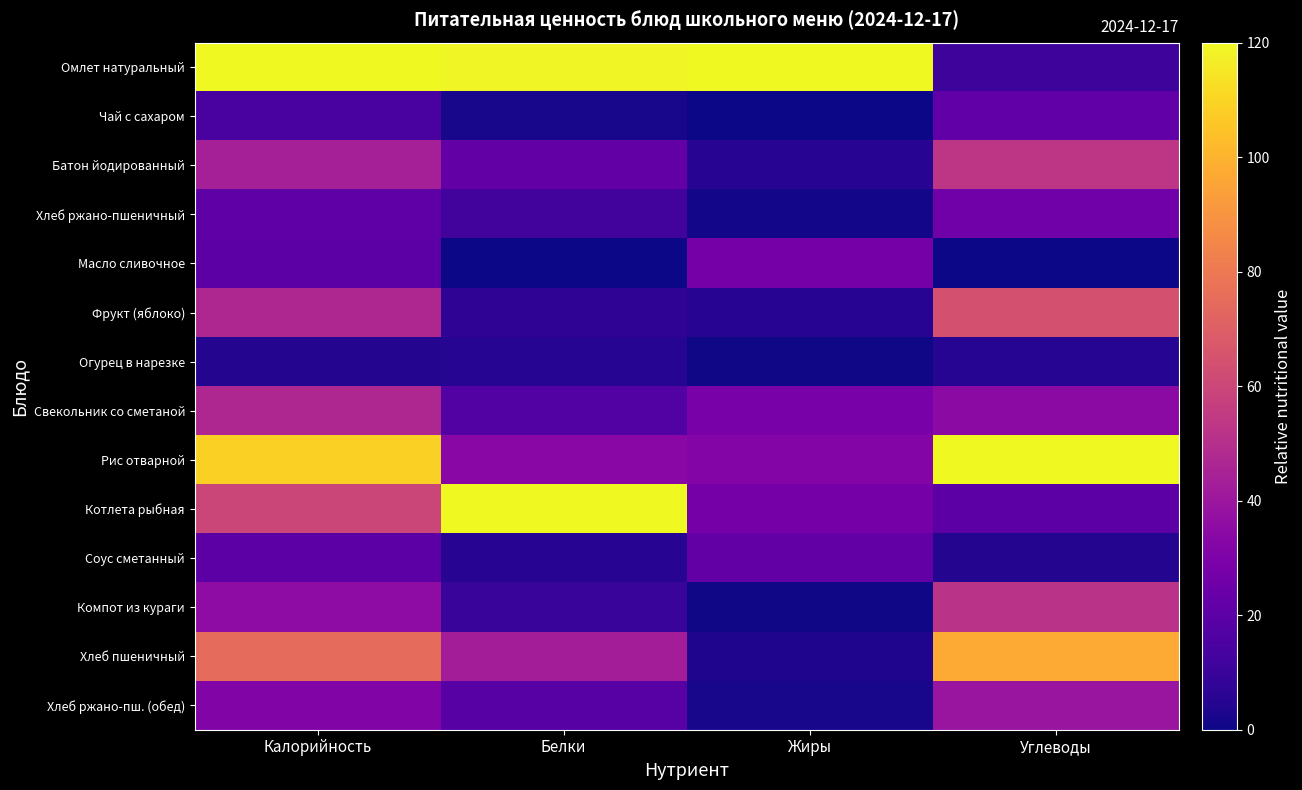

Which series has the largest total across all categories?

Омлет натуральный